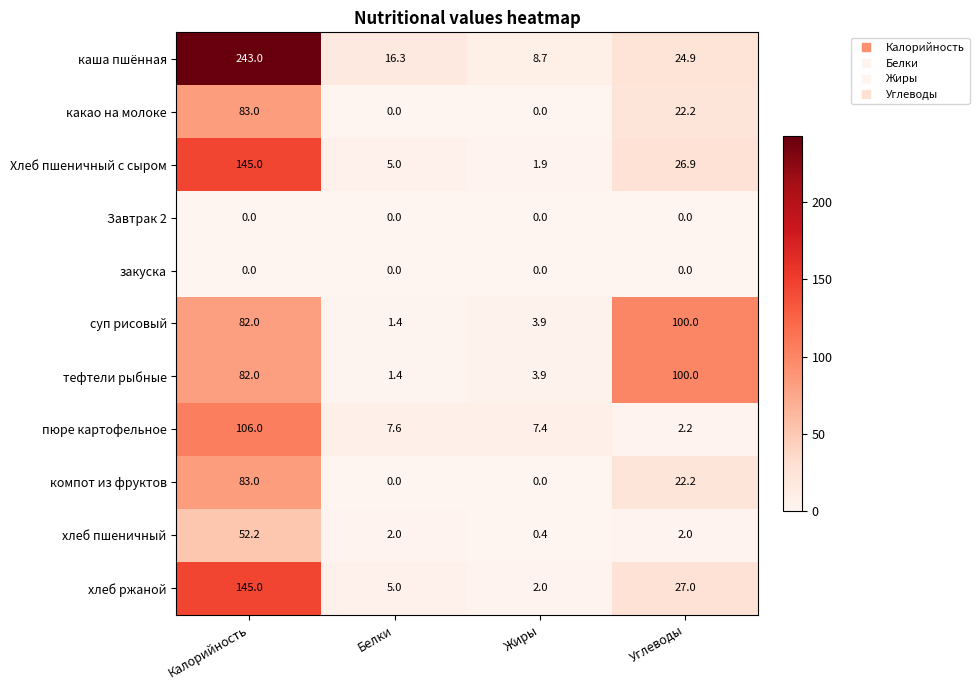

At which category is the sum across all series the highest?

Калорийность